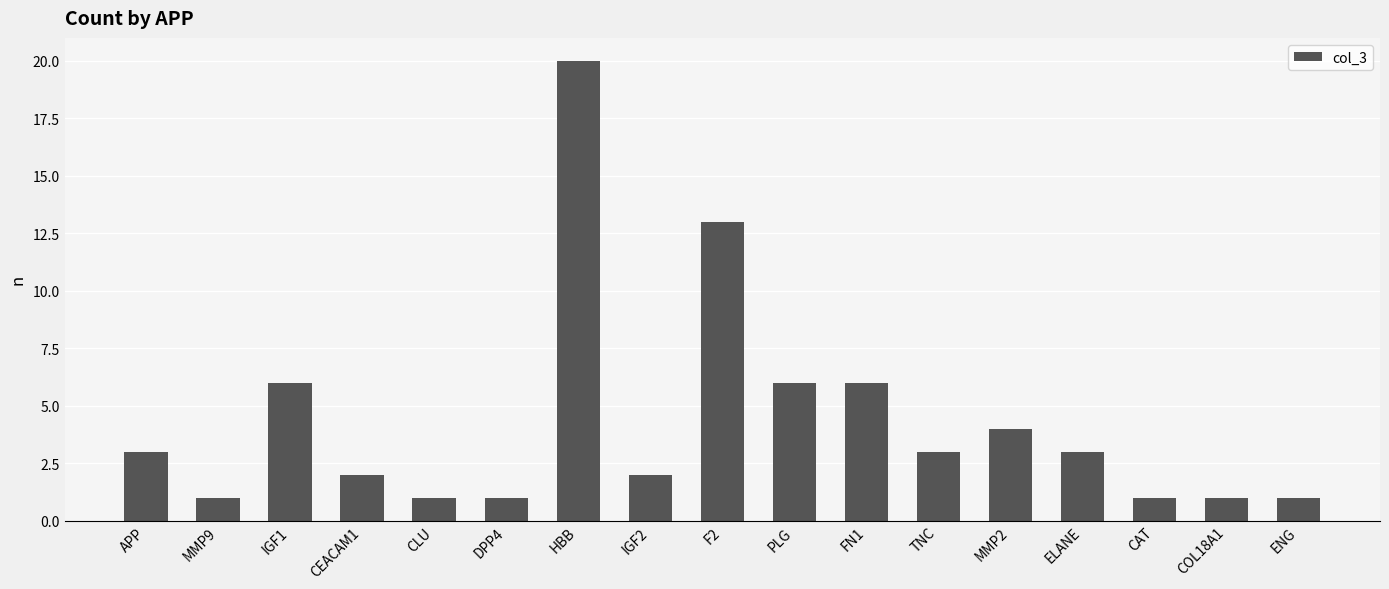

How many categories are shown in the chart?

17